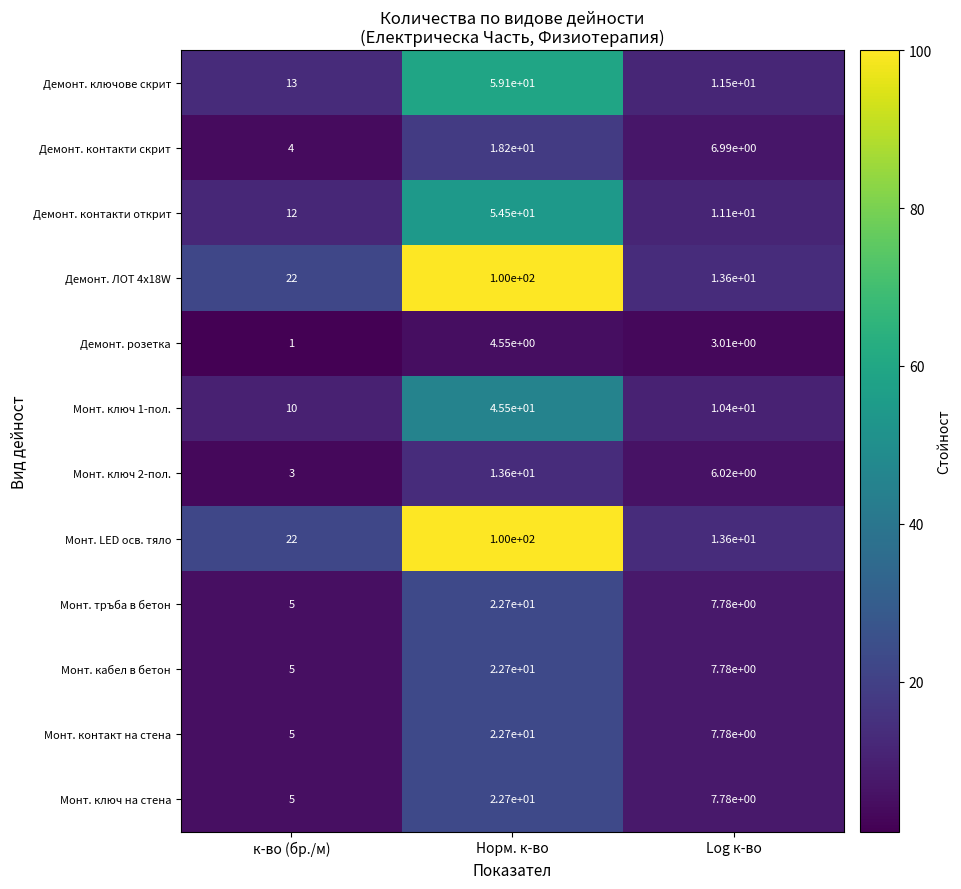

The Демонт. ключове скрит series shows 59.1 at Норм. к-во. True or false?

True